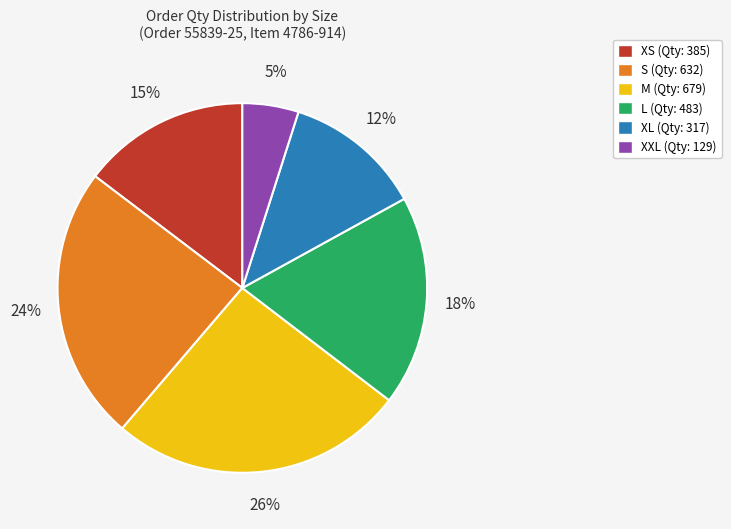

Approximately how many times larger is the value at XXL (Qty: 129) compared to XL (Qty: 317)?

0.4